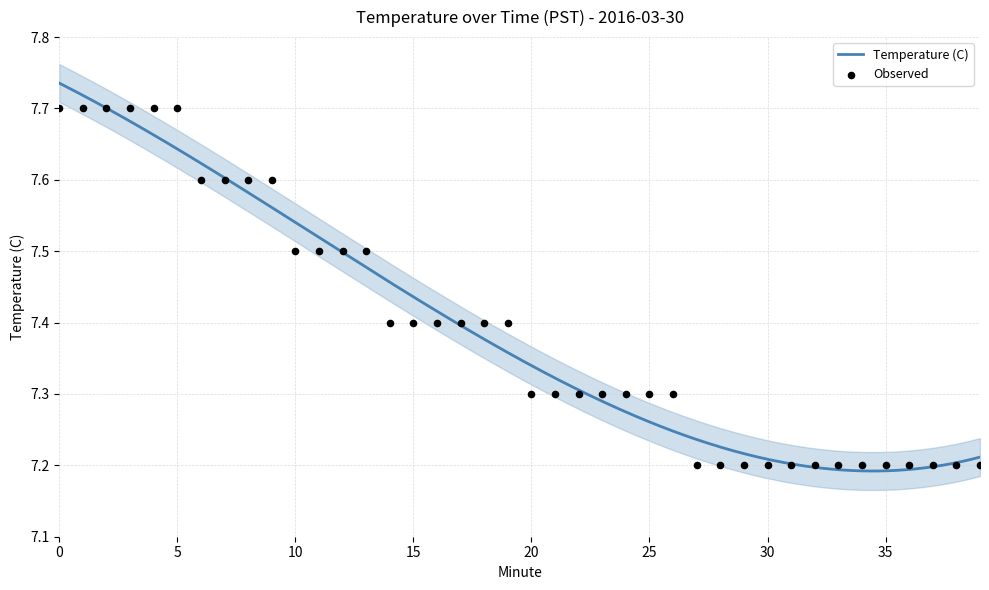

Which has a higher value, 37 or 10?

10